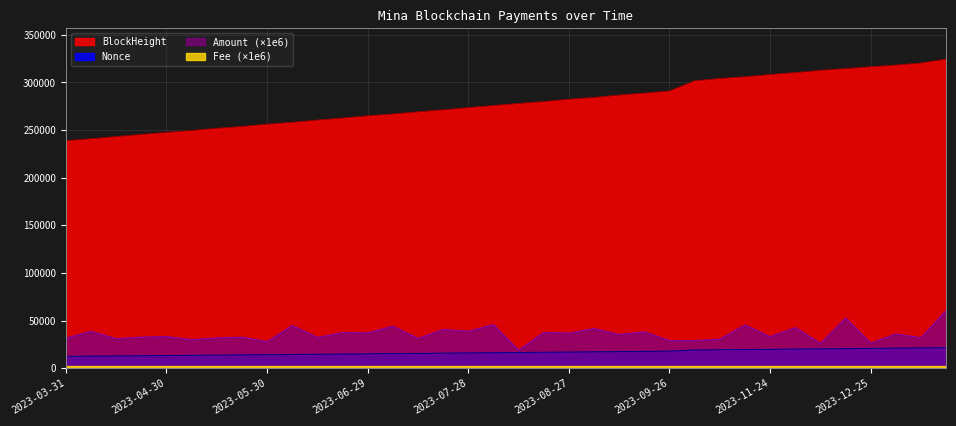

What is the total value across all series at 2023-06-21?

314987.4